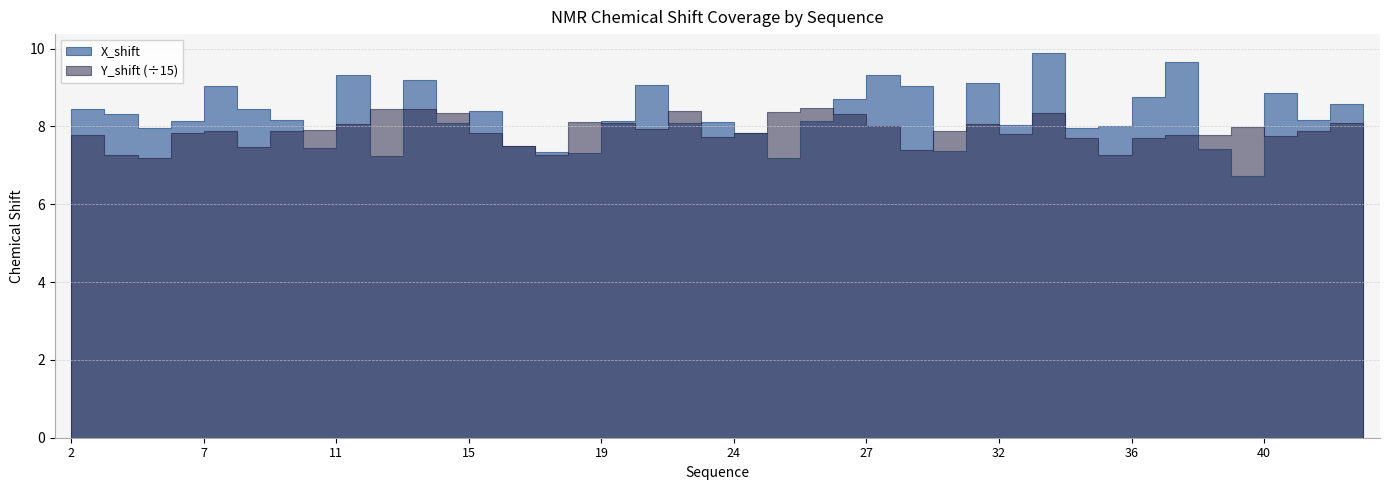

What is the difference between the X_shift values at 22 and 6?

0.1